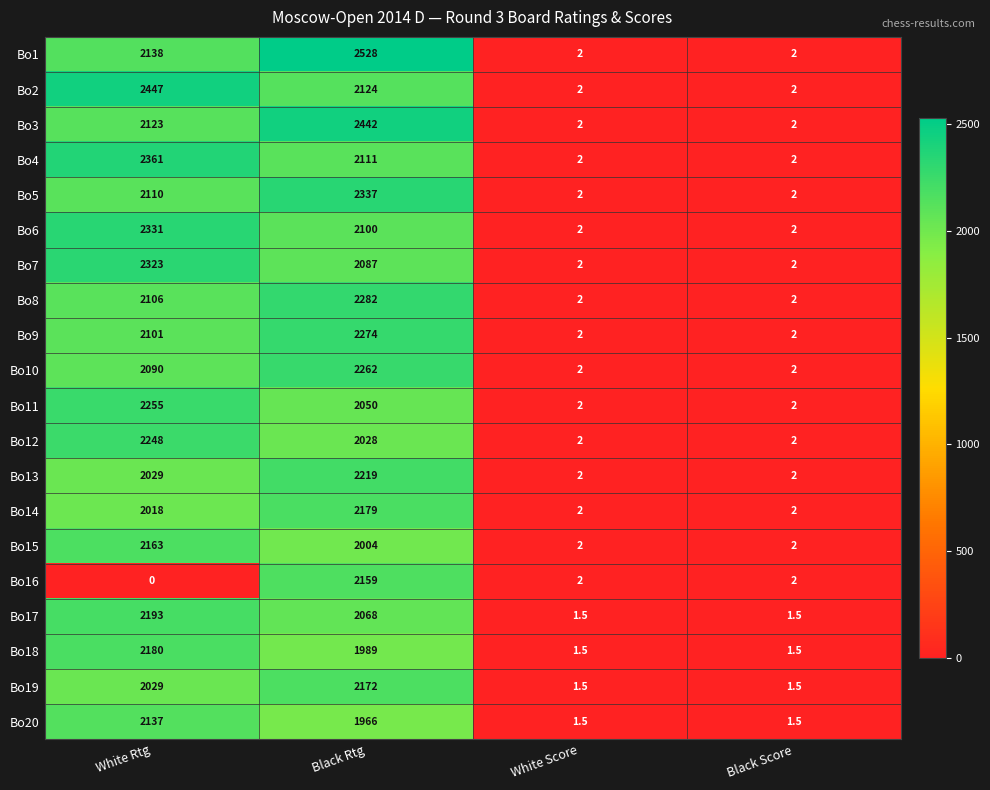

What is the maximum value shown in the chart?

2528.0